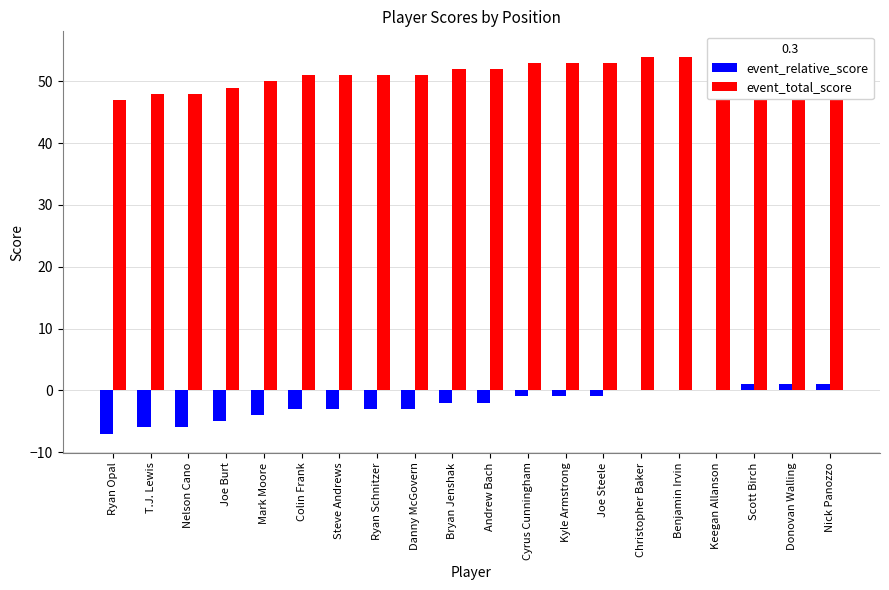

Which category has the highest value across all series?

Scott Birch